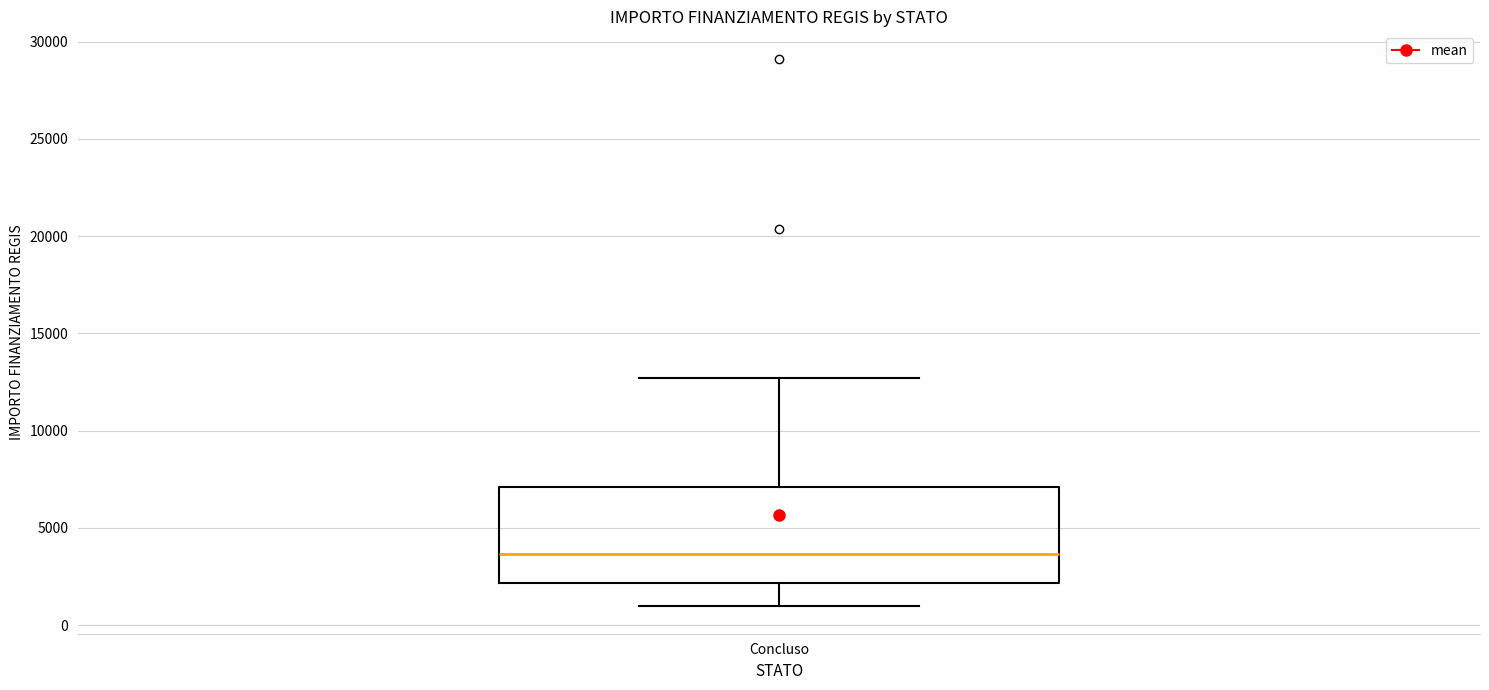

Transcribe this box plot: give where the median line is, the range the box spans, and where the two whiskers end, as read against the y-axis. The values are not printed on the chart, so give them approximately, as read against the axis.

median 3500, box 2000 to 7000, whiskers 1000 to 12500